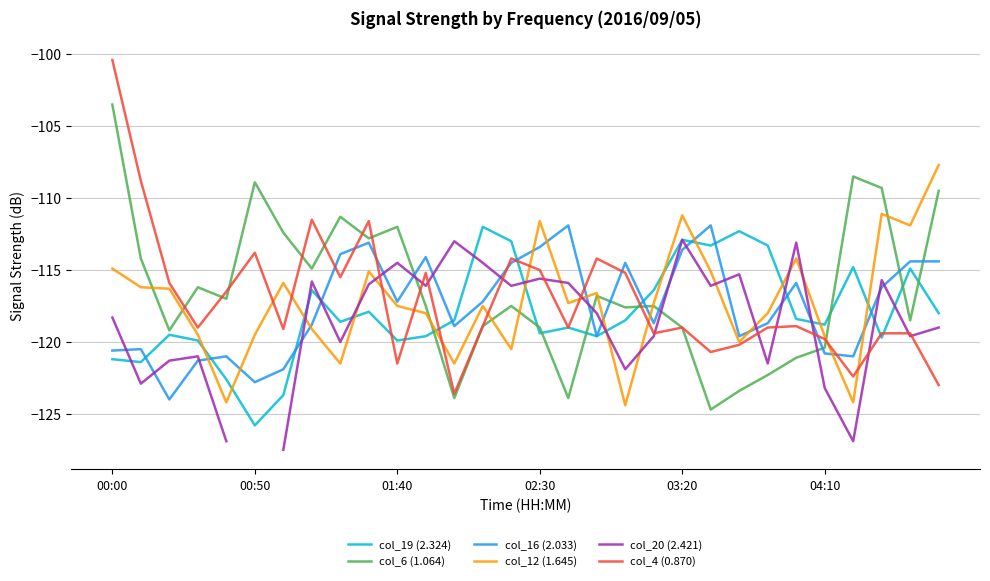

What is the difference between the maximum and minimum values in the col_6 (1.064) series?

21.2